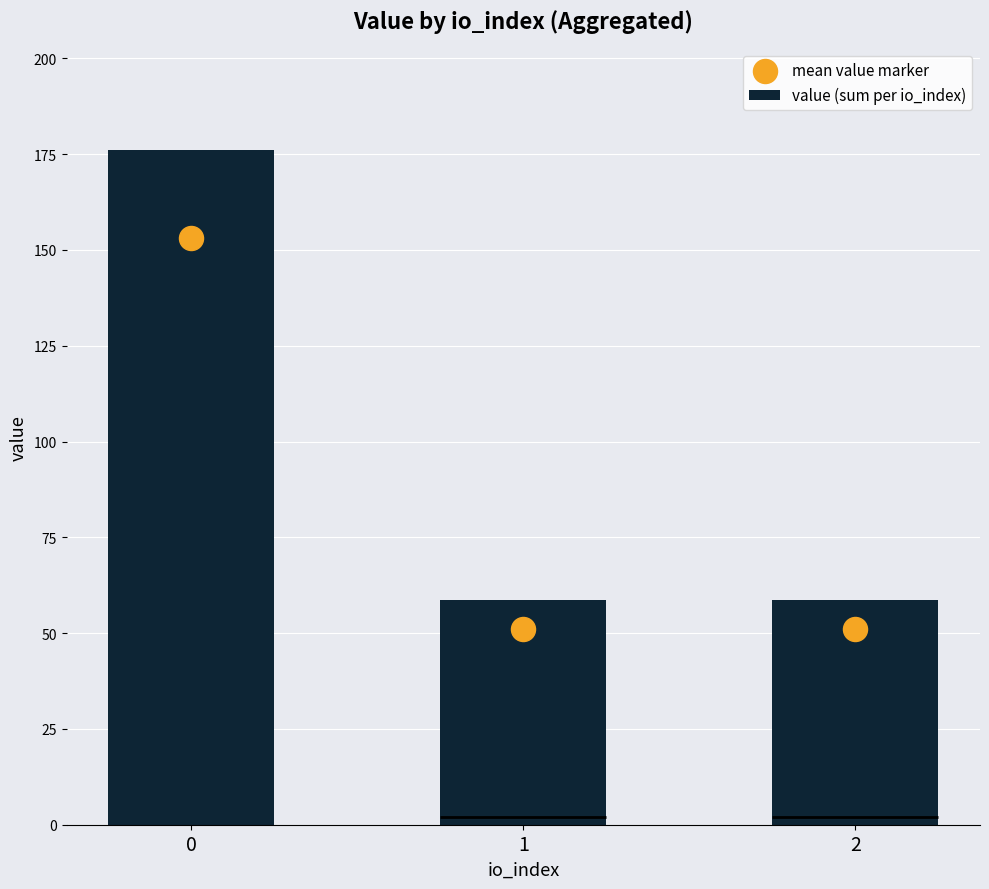

What are all the series names shown in the legend?

value (sum per io_index), mean value marker